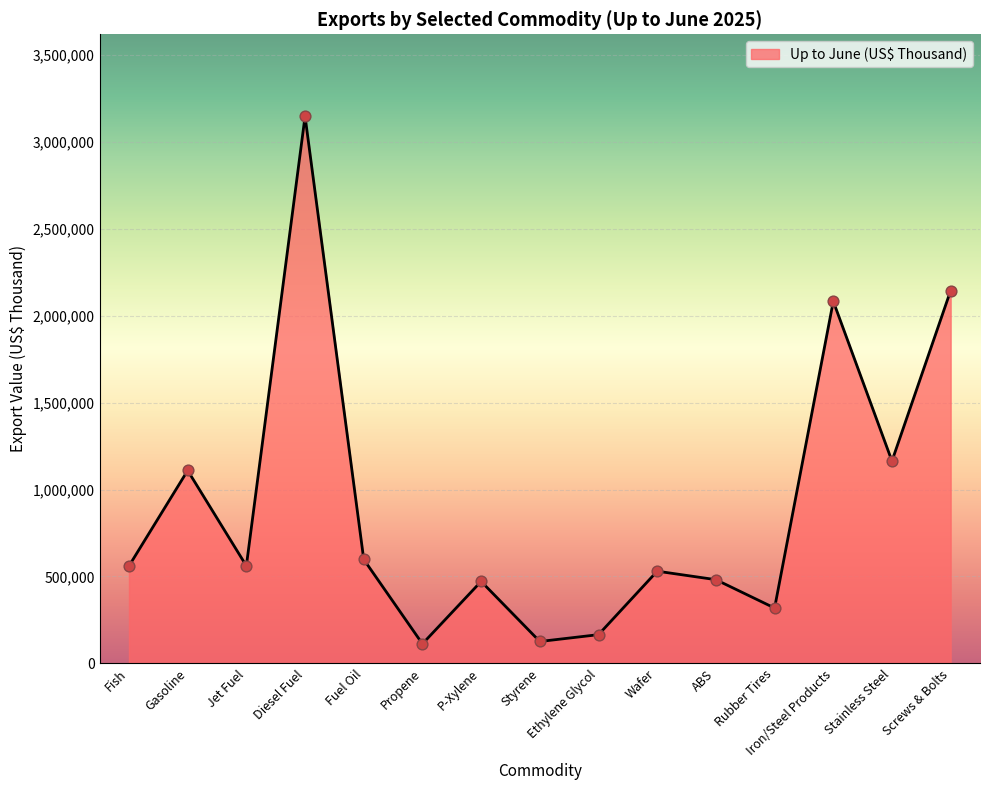

What is the change in value from Jet Fuel to Fuel Oil?

+37031